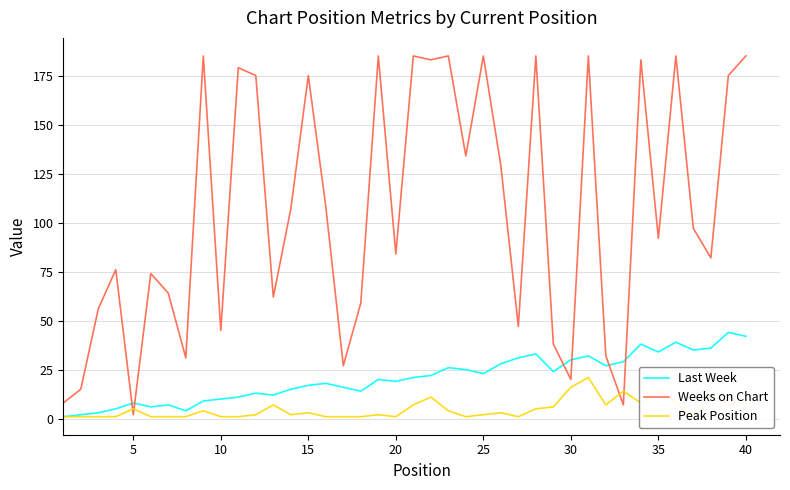

At which label does Weeks on Chart reach its minimum?

5